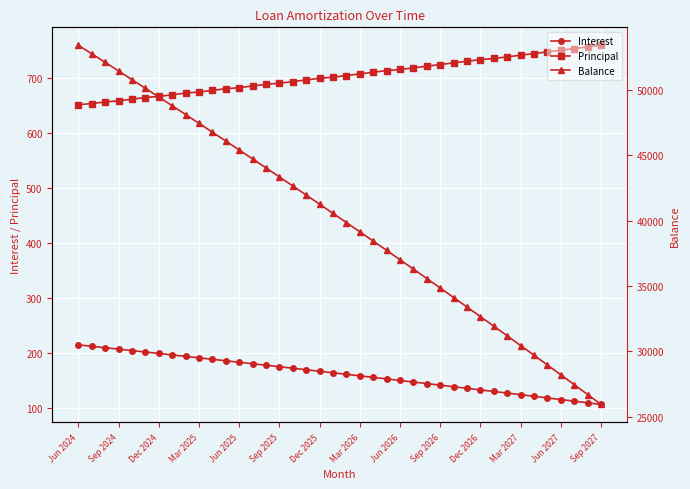

Rank the series at 26 from lowest to highest value.

Interest, Principal, Balance